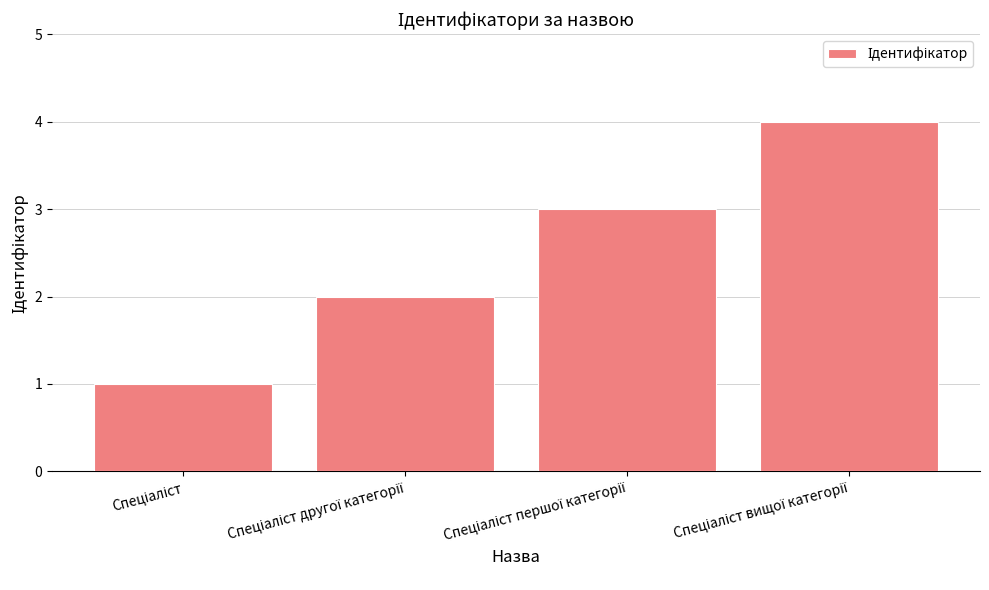

What is the greatest value displayed?

4